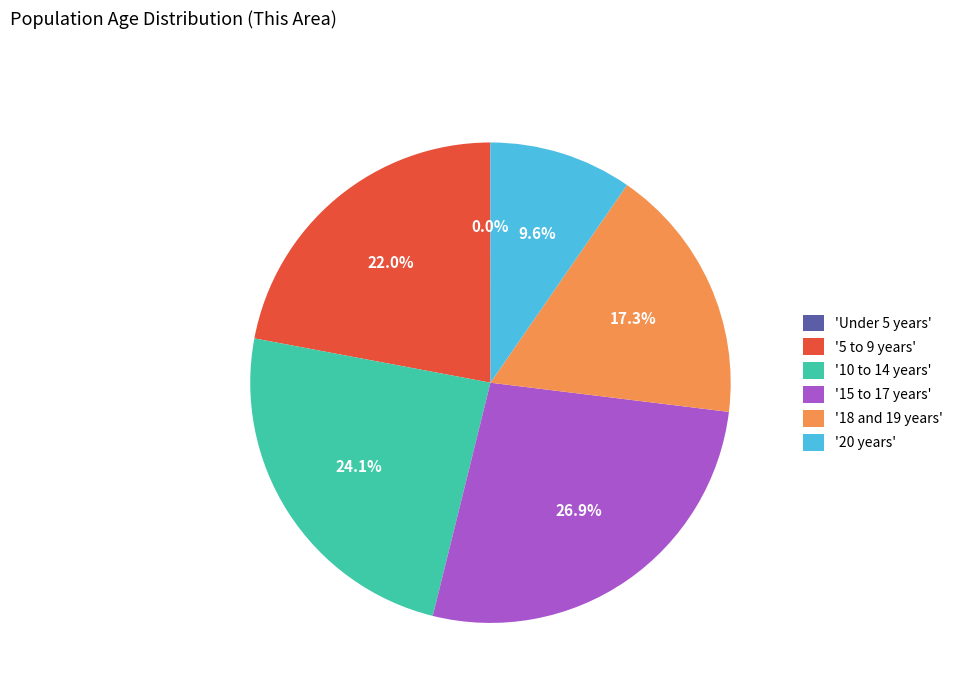

What is the largest slice in the pie chart?

'15 to 17 years'